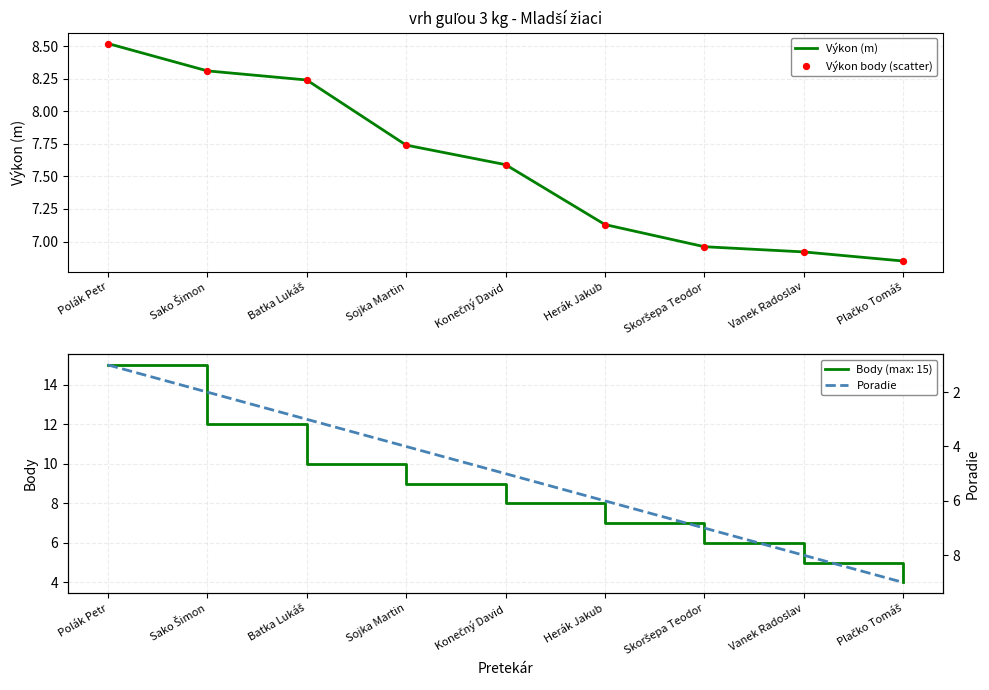

Which series has the largest Y range (max minus min)?

Poradie